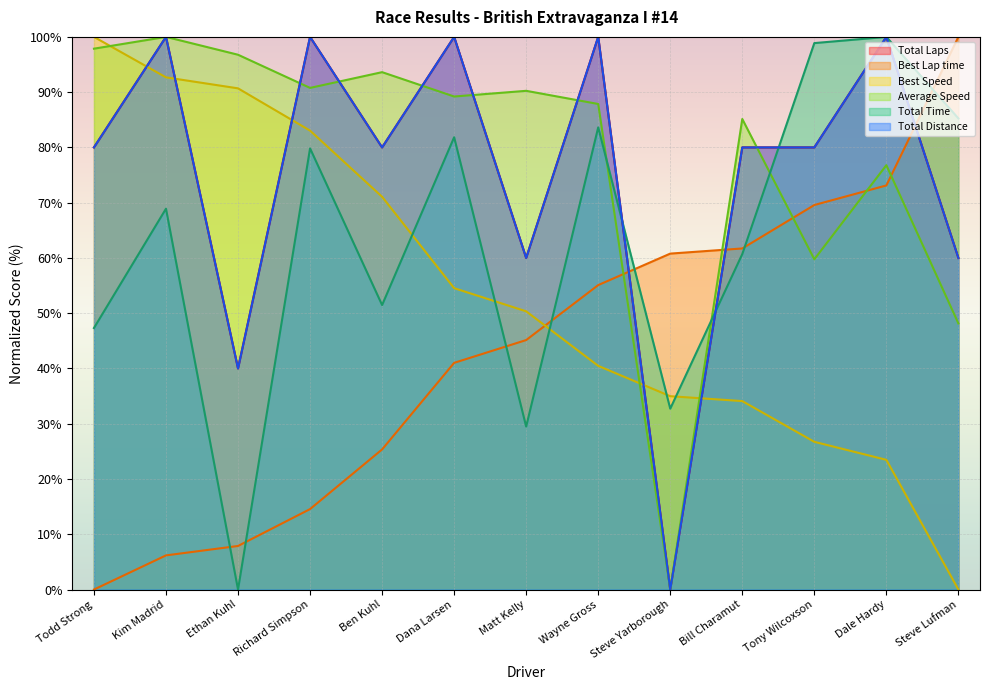

How many values in the Total Laps series are below 80?

4